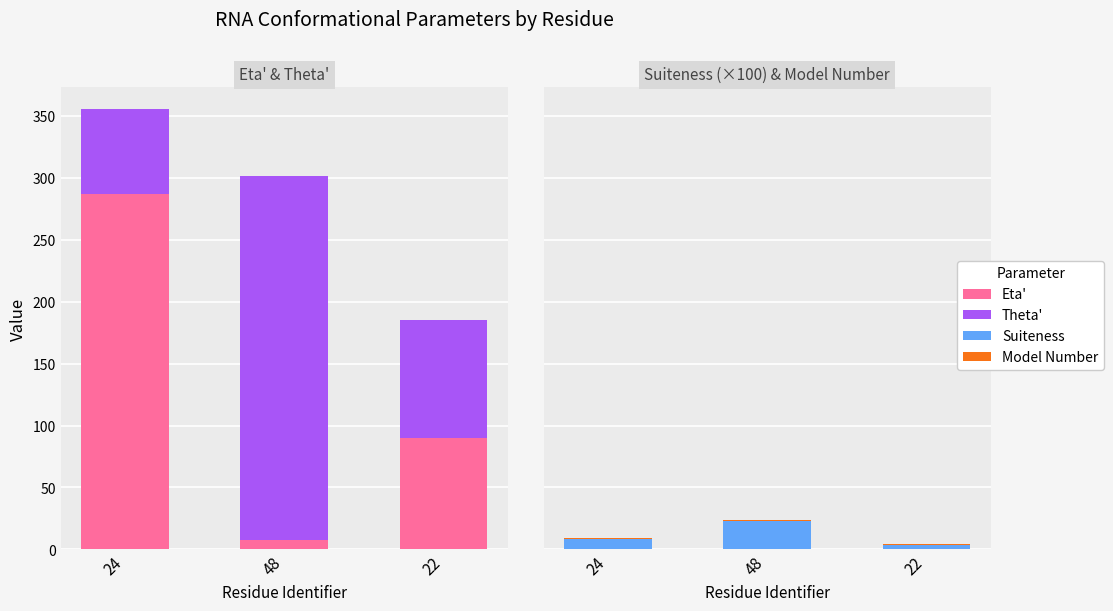

Which has a higher value, 48 or 22?

22